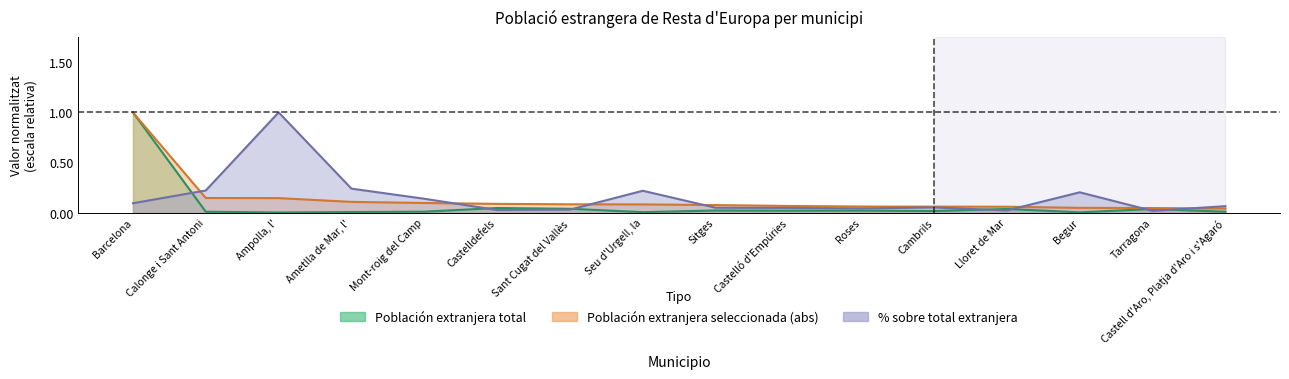

Reading left to right, list all the values displayed in this chart.

Población extranjera total: 1.0	0.0	0.0	0.0	0.0	0.0	0.0	0.0	0.0	0.0	0.0	0.0	0.0	0.0	0.0	0.0
Población extranjera seleccionada (abs): 1.0	0.1	0.1	0.1	0.1	0.1	0.1	0.1	0.1	0.1	0.1	0.1	0.1	0.0	0.0	0.0
% sobre total extranjera: 0.1	0.2	1.0	0.2	0.1	0.0	0.0	0.2	0.0	0.0	0.0	0.1	0.0	0.2	0.0	0.1